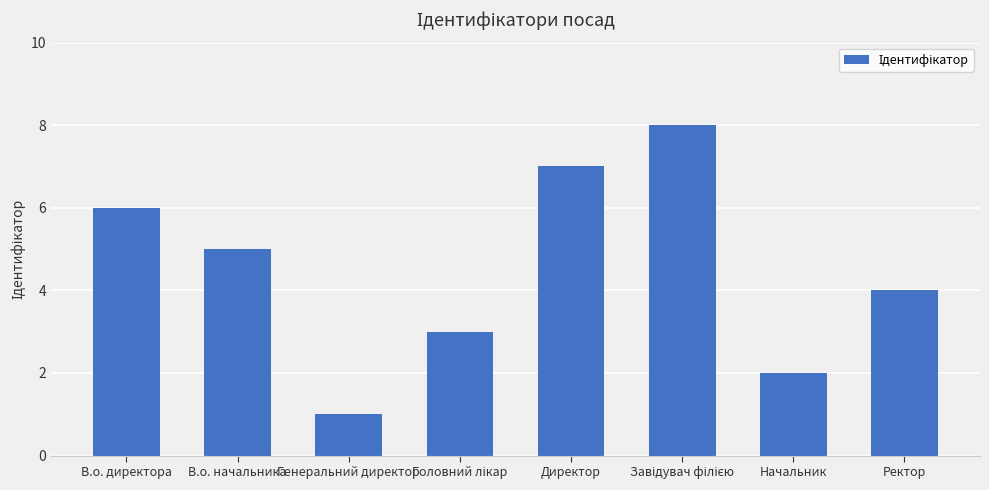

What is the smallest value displayed?

1